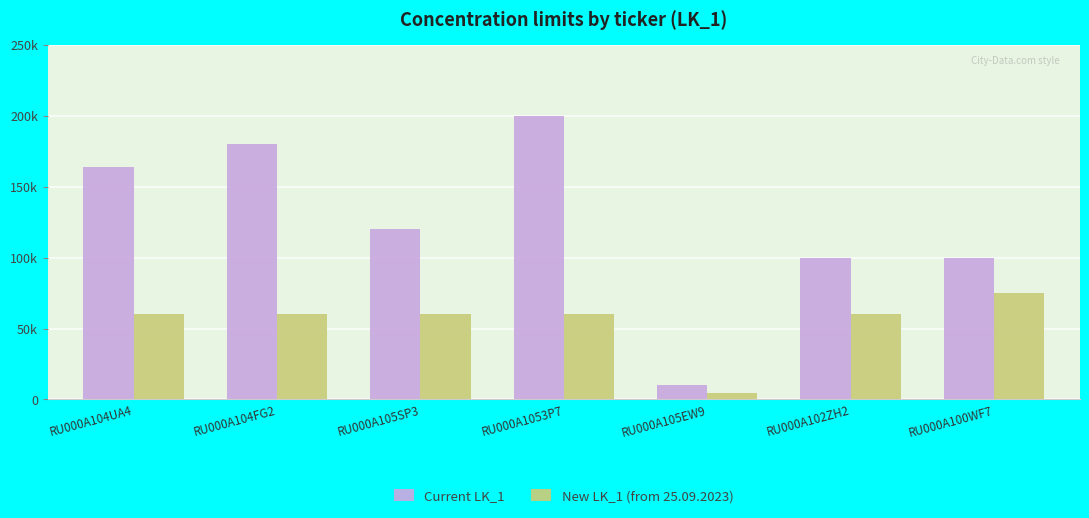

What are all the series names shown in the legend?

Current LK_1, New LK_1 (from 25.09.2023)